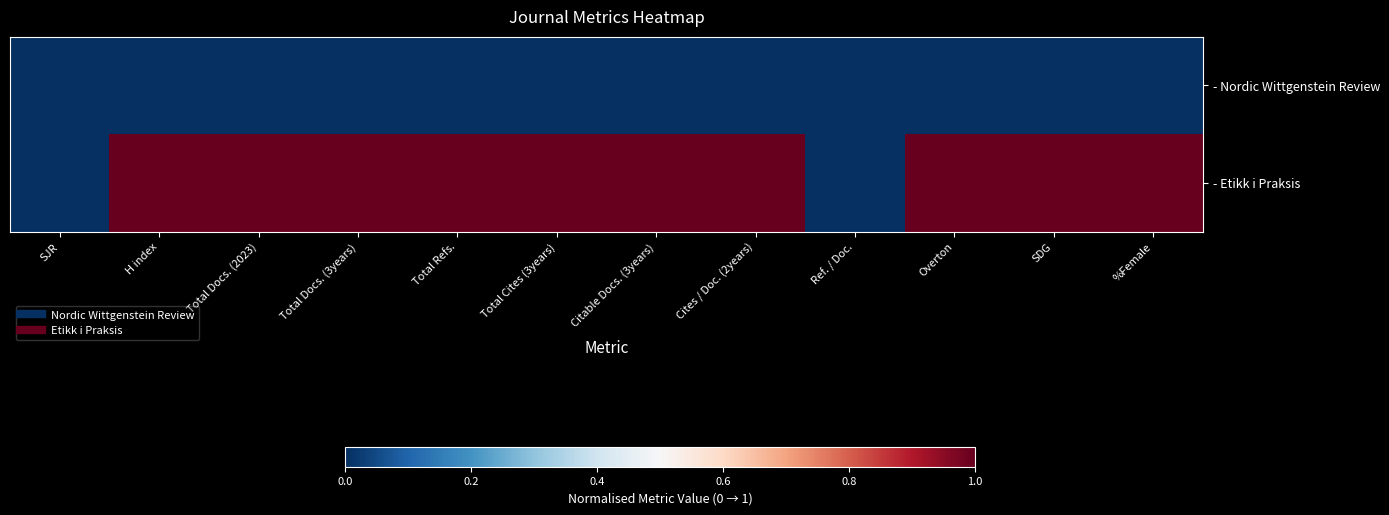

What is the greatest value displayed?

1